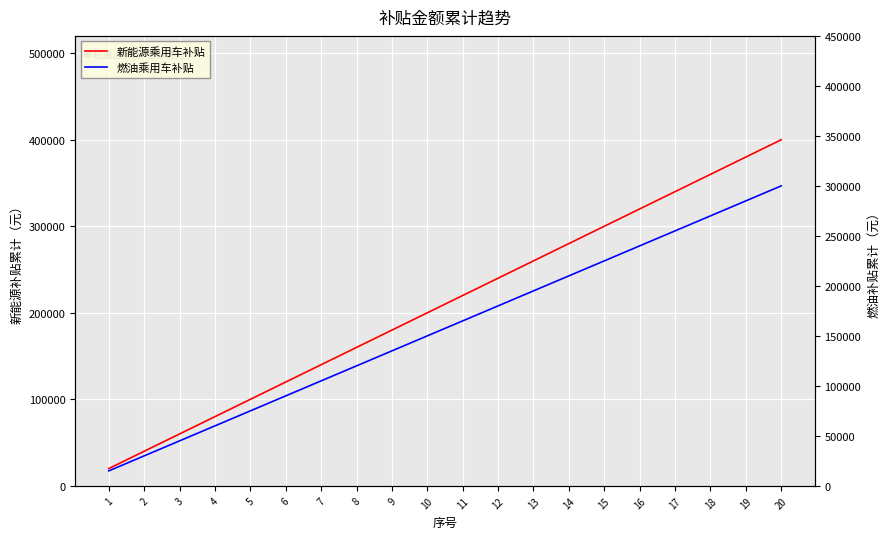

Reading left to right, transcribe all the data shown in this chart.

新能源乘用车补贴: 20000	40000	60000	80000	100000	120000	140000	160000	180000	200000	220000	240000	260000	280000	300000	320000	340000	360000	380000	400000
燃油乘用车补贴: 15000	30000	45000	60000	75000	90000	105000	120000	135000	150000	165000	180000	195000	210000	225000	240000	255000	270000	285000	300000